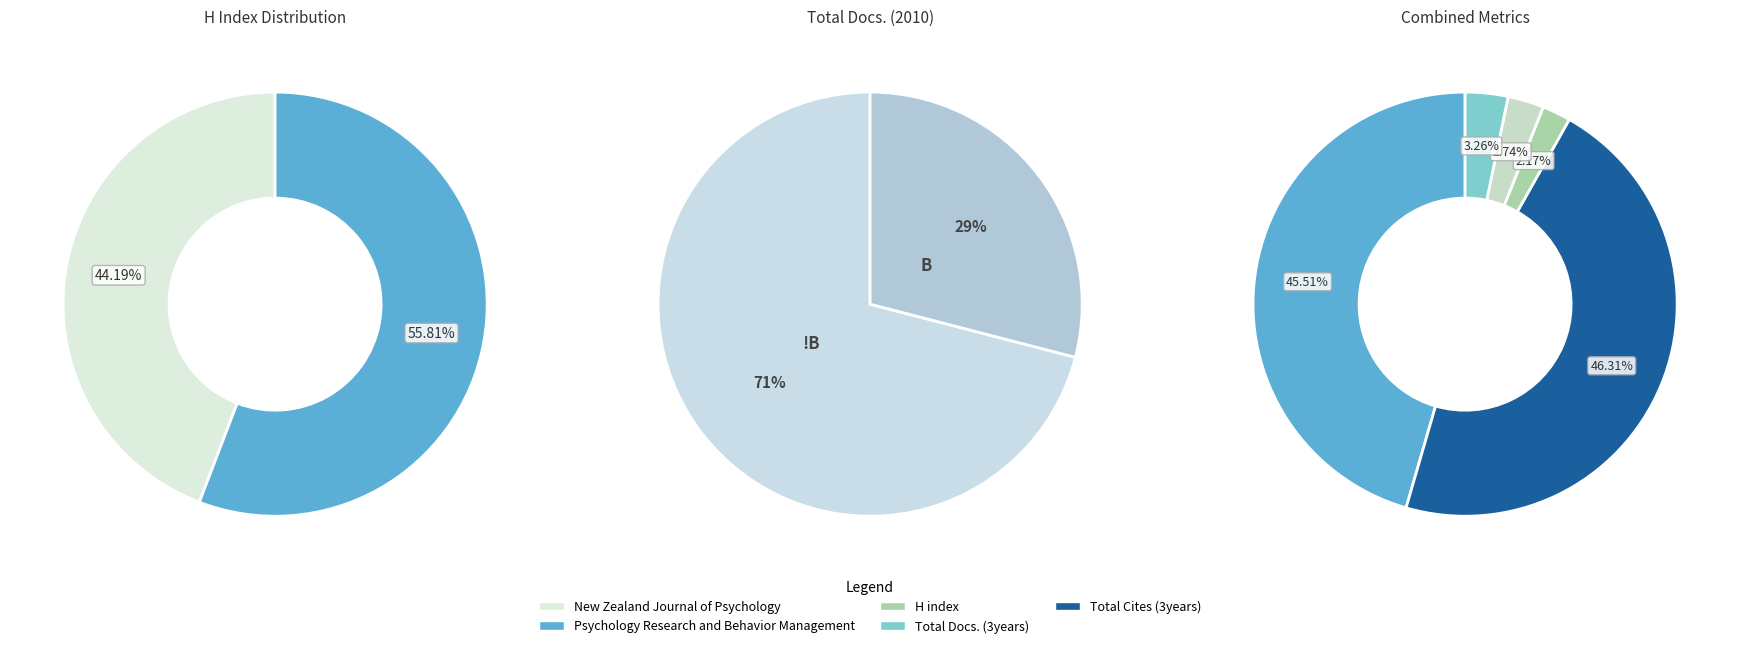

Which slice is the largest?

Psychology Research and Behavior Management